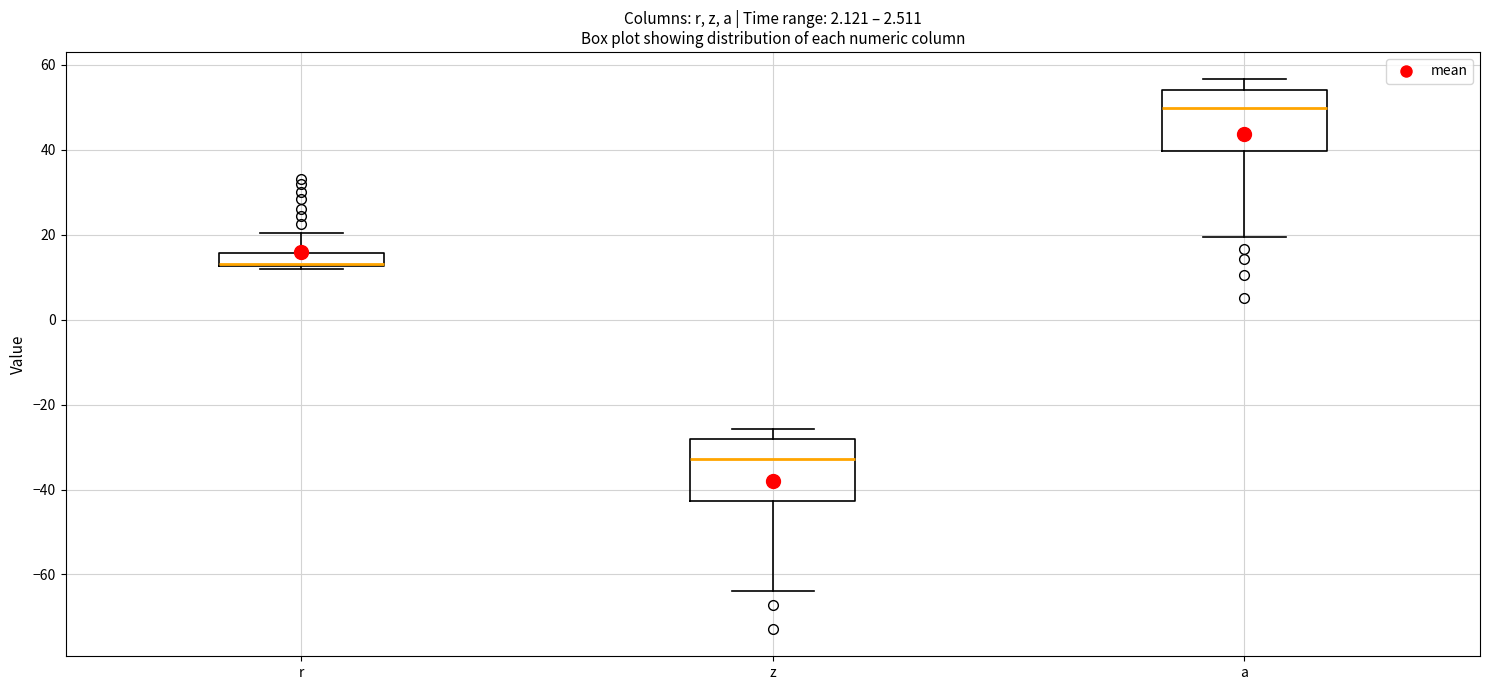

Which box's median line is the highest?

a